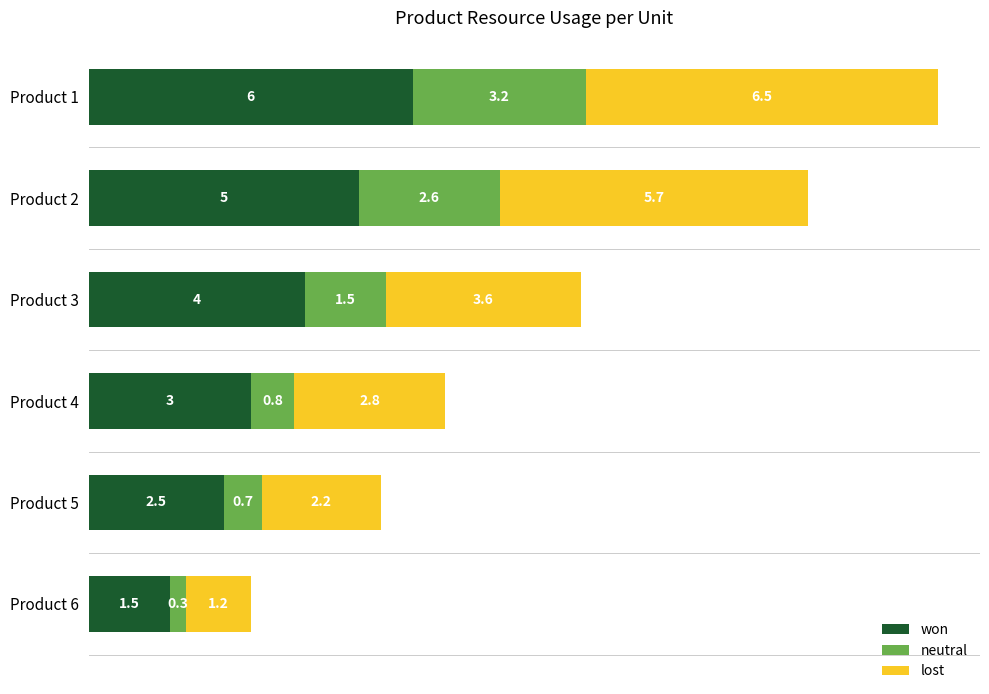

List the labels in order of won value, largest first.

Product 1, Product 2, Product 3, Product 4, Product 5, Product 6